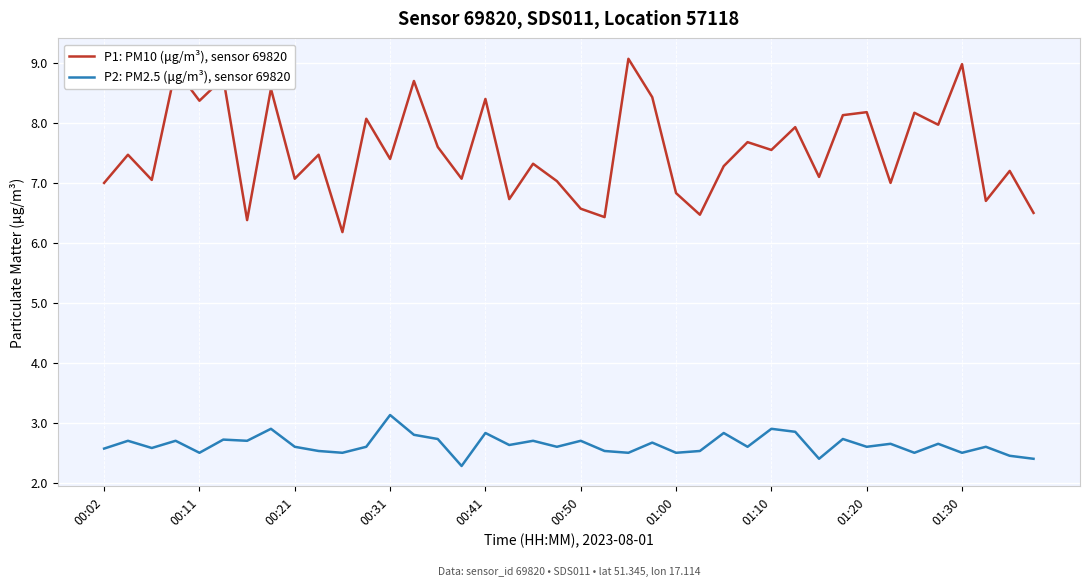

List the series in order of their peak value, lowest first.

P2: PM2.5 (μg/m³), sensor 69820, P1: PM10 (μg/m³), sensor 69820